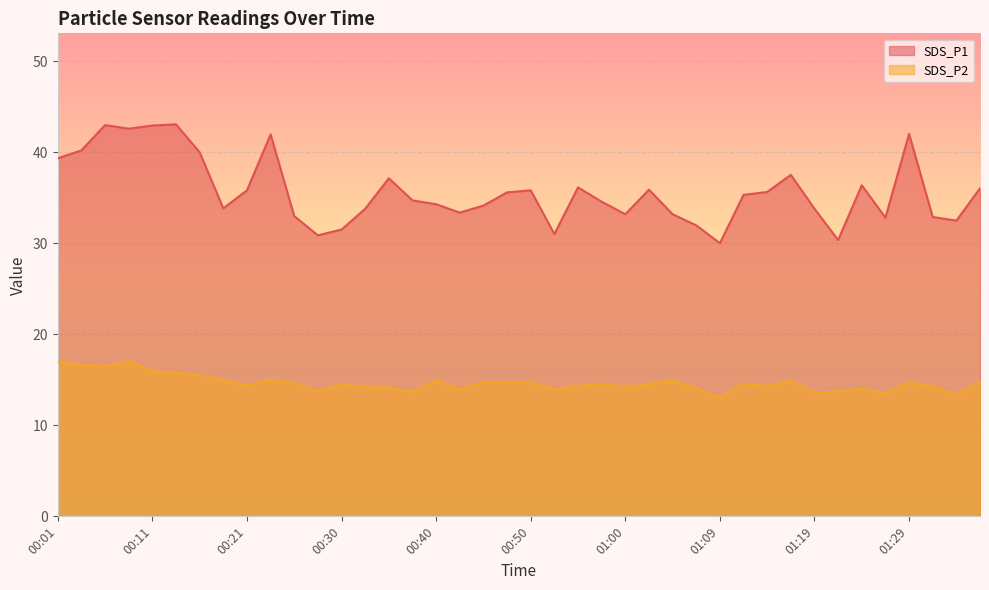

What is the average value of the SDS_P1 series?

35.7